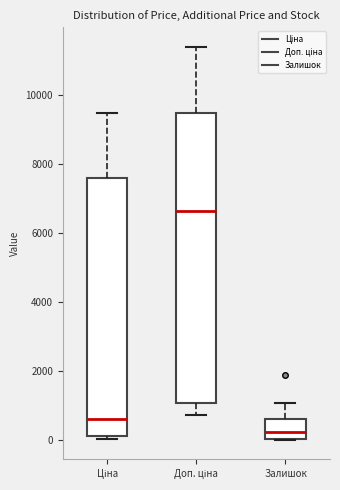

Where does the median line of the box for Залишок sit on the y-axis? The values are not printed on the chart, so give them approximately, as read against the axis.

200